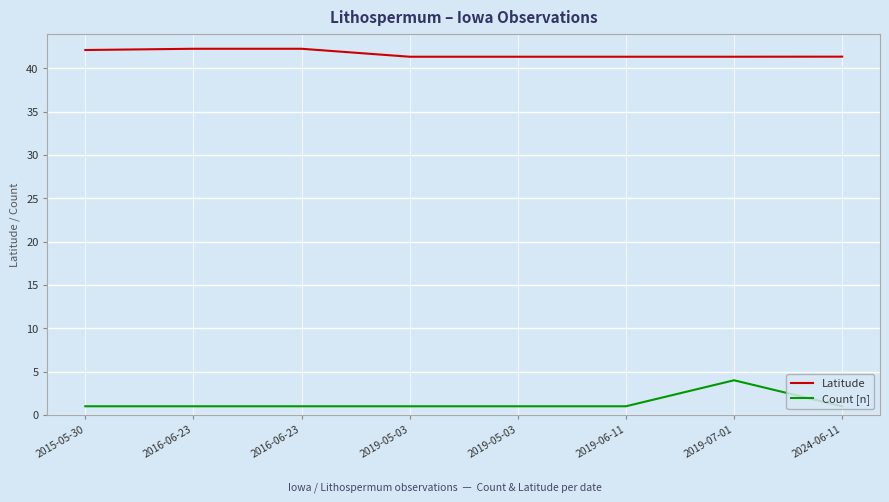

True or false: Count [n] and Latitude intersect in this chart.

False